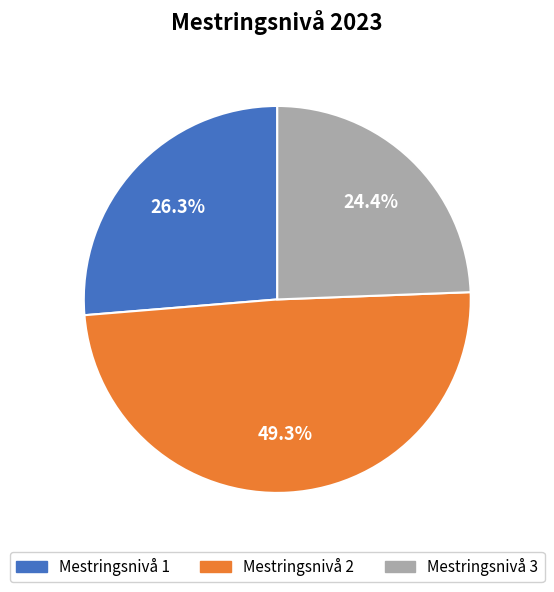

Count the number of slices in the pie.

3